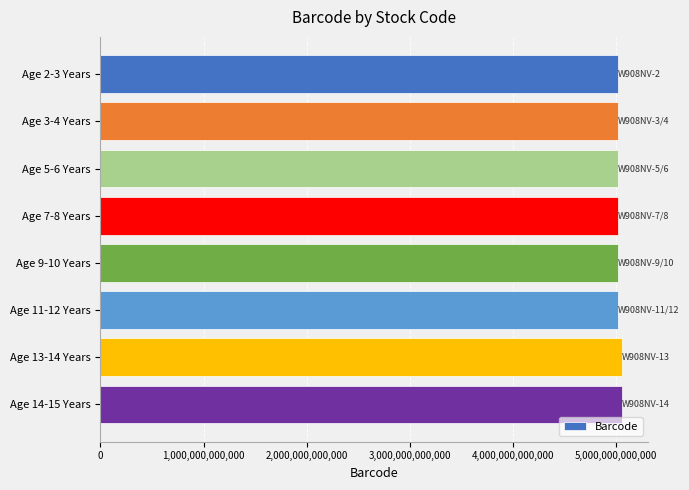

The value at Age 5-6 Years is 3291712482533. True or false?

False